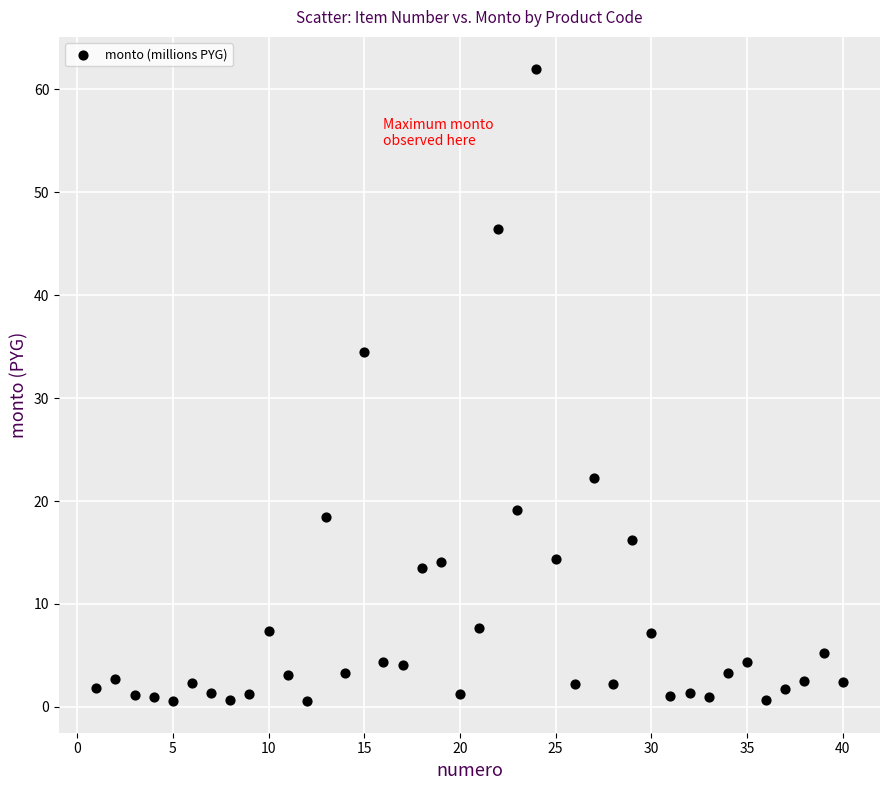

What is the range of X values (max minus min)?

39.0